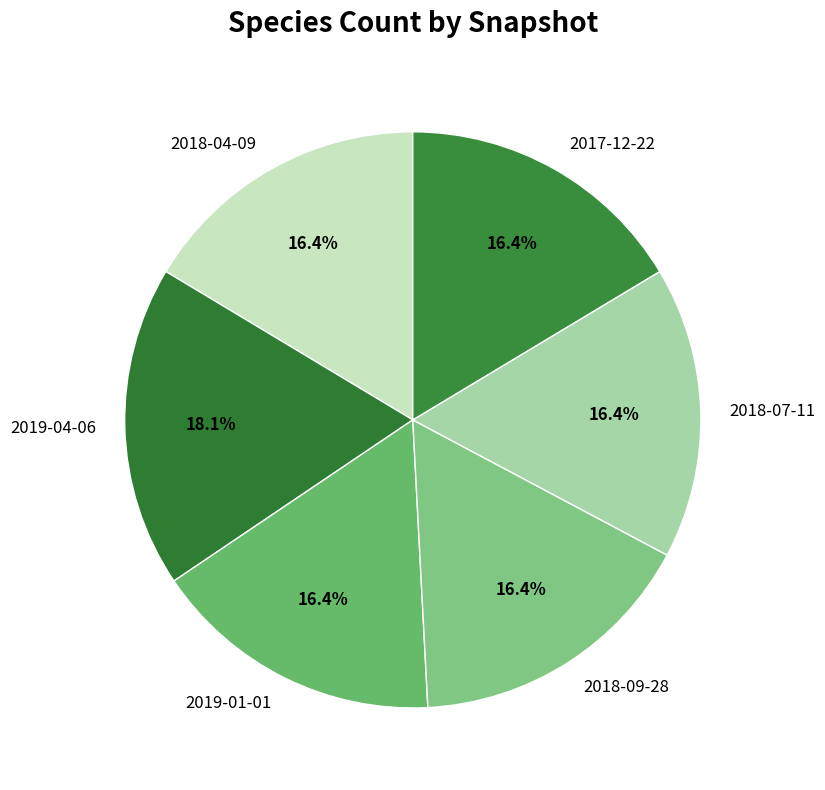

Approximately how many times larger is the value at 2018-09-28 compared to 2018-04-09?

1.0